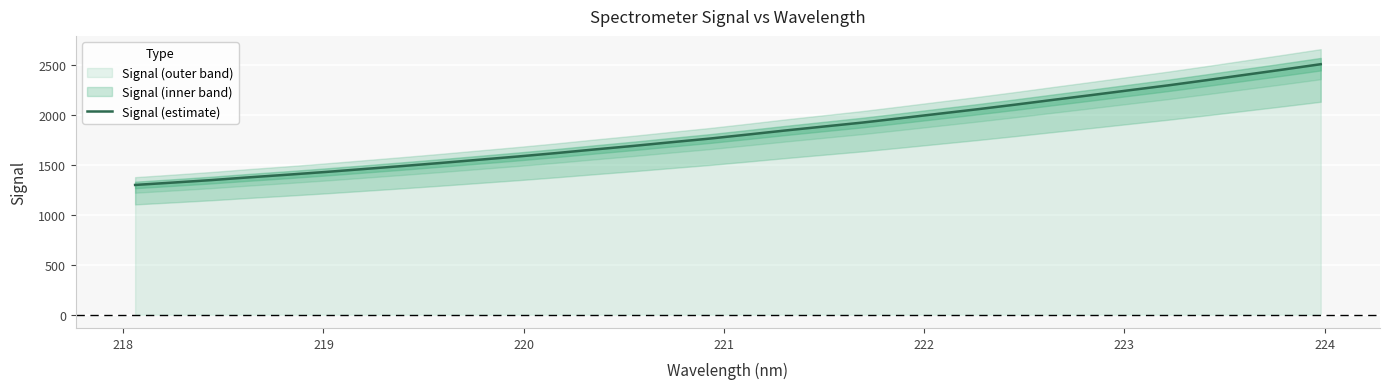

What is the highest value of the Signal (outer band) series?

2510.9